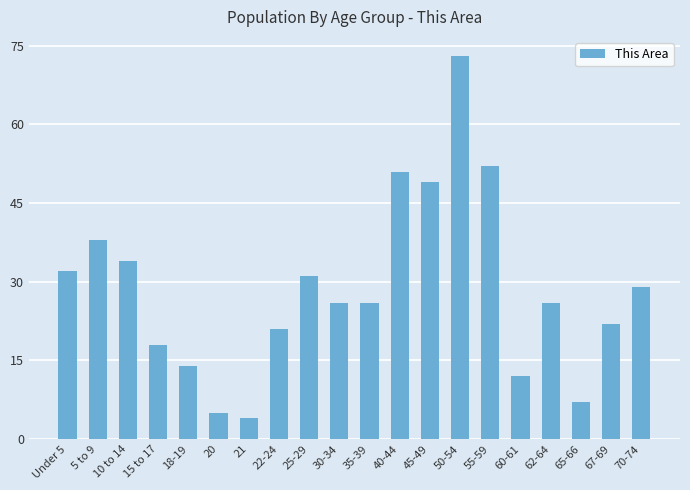

How many categories are shown in the chart?

20